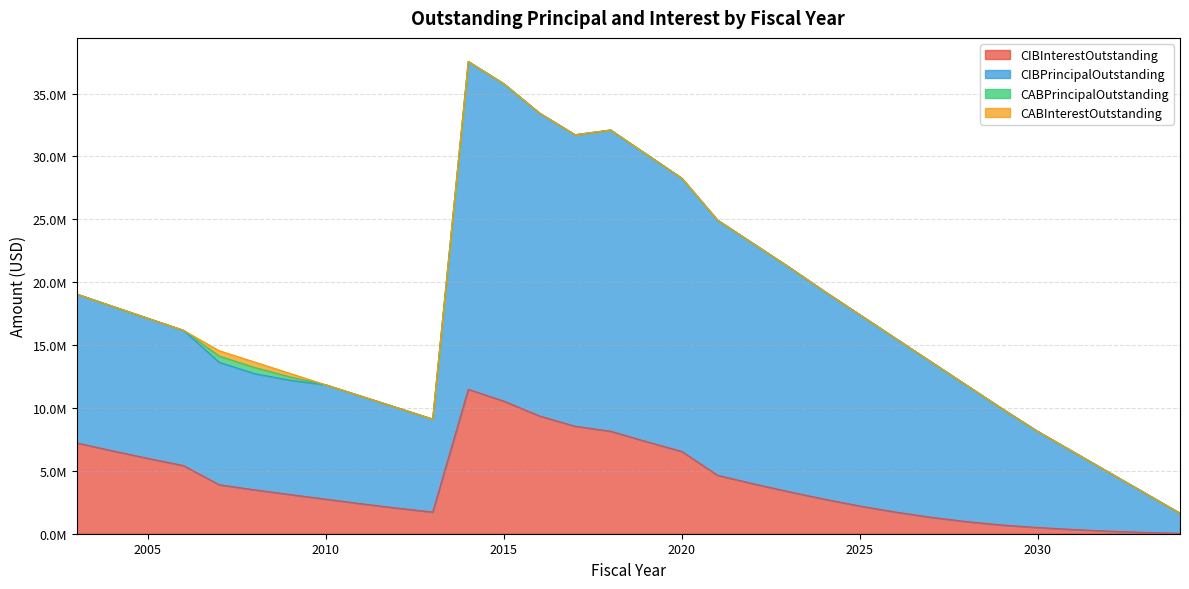

True or false: CIBPrincipalOutstanding and CIBInterestOutstanding cross at least once.

False